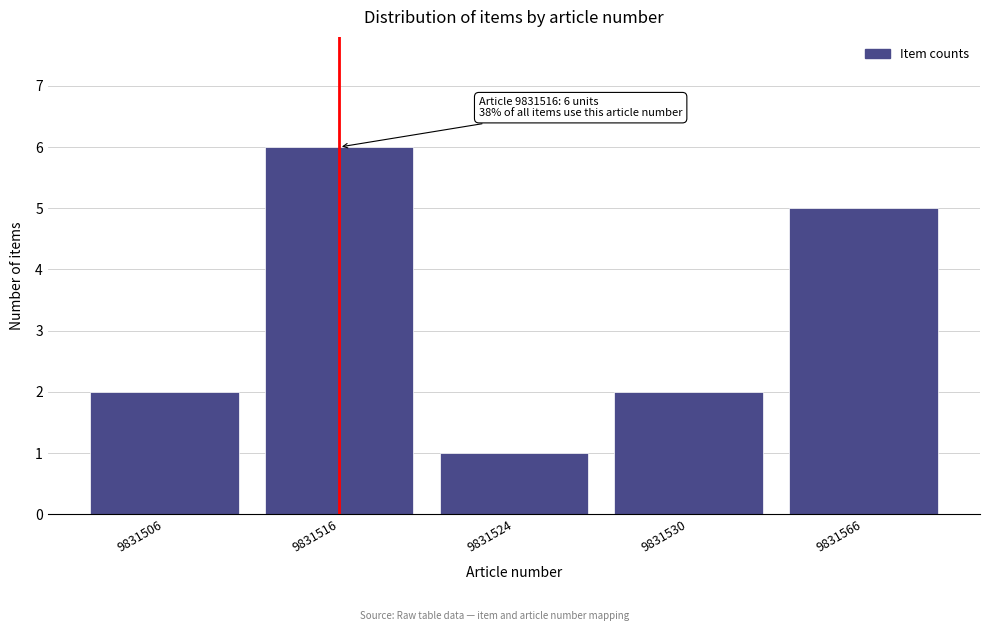

Reading left to right, list all the values displayed in this chart.

9831506=2	9831516=6	9831524=1	9831530=2	9831566=5